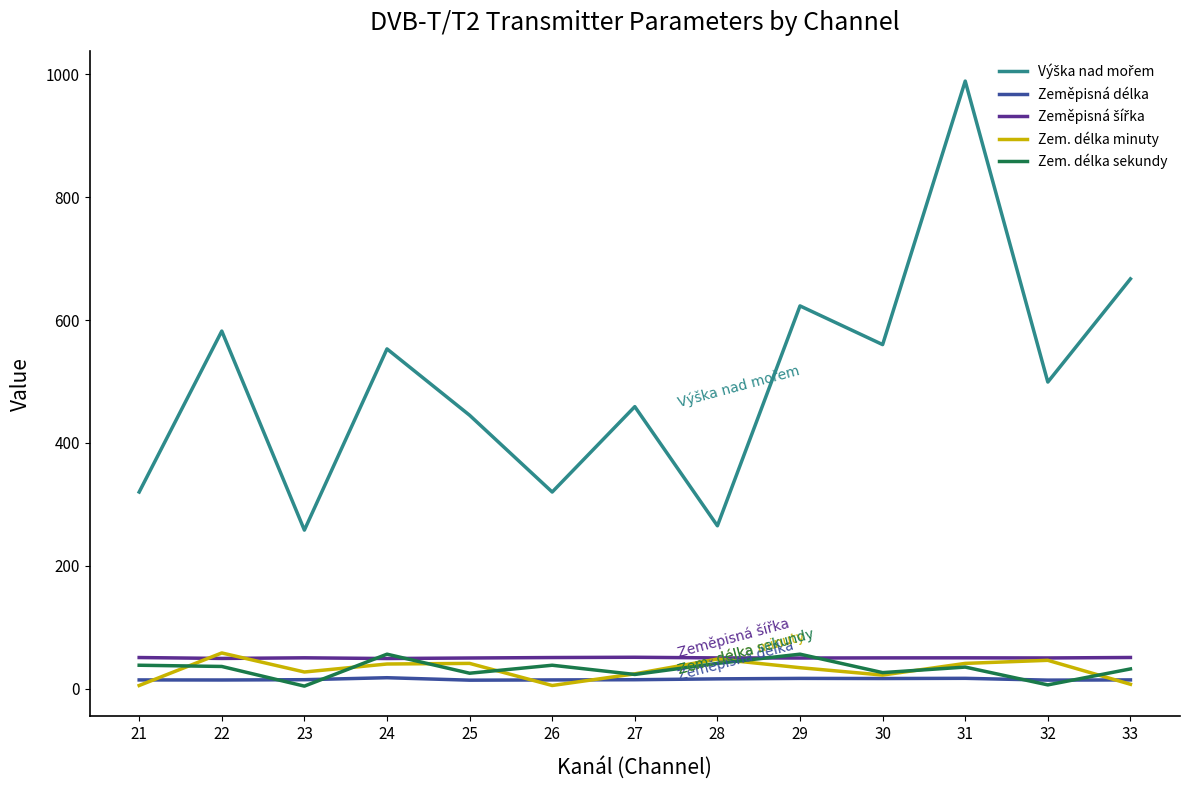

The value of Zem. délka minuty at 30 is 22.0. True or false?

True